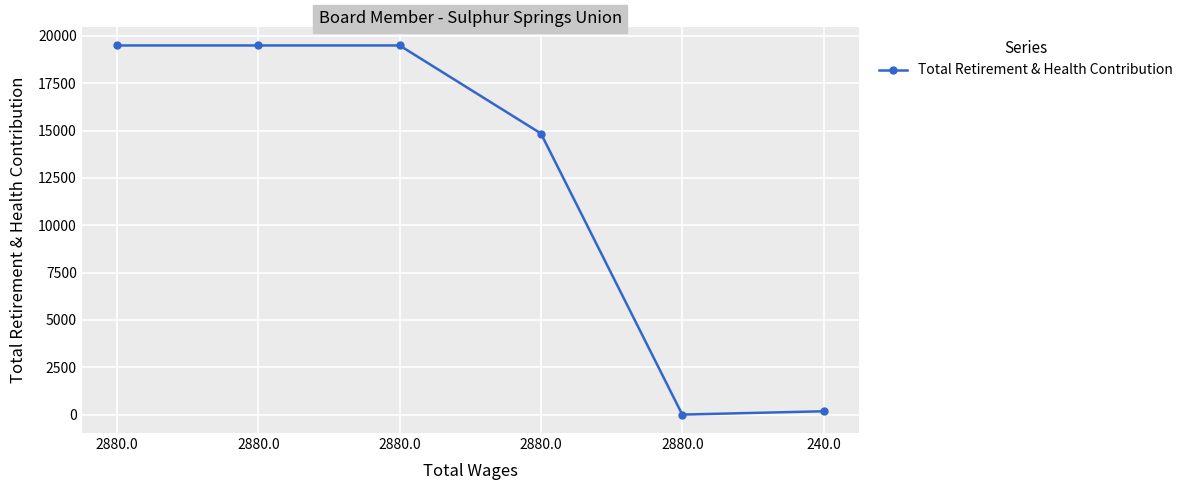

How many lines are shown in the chart?

1